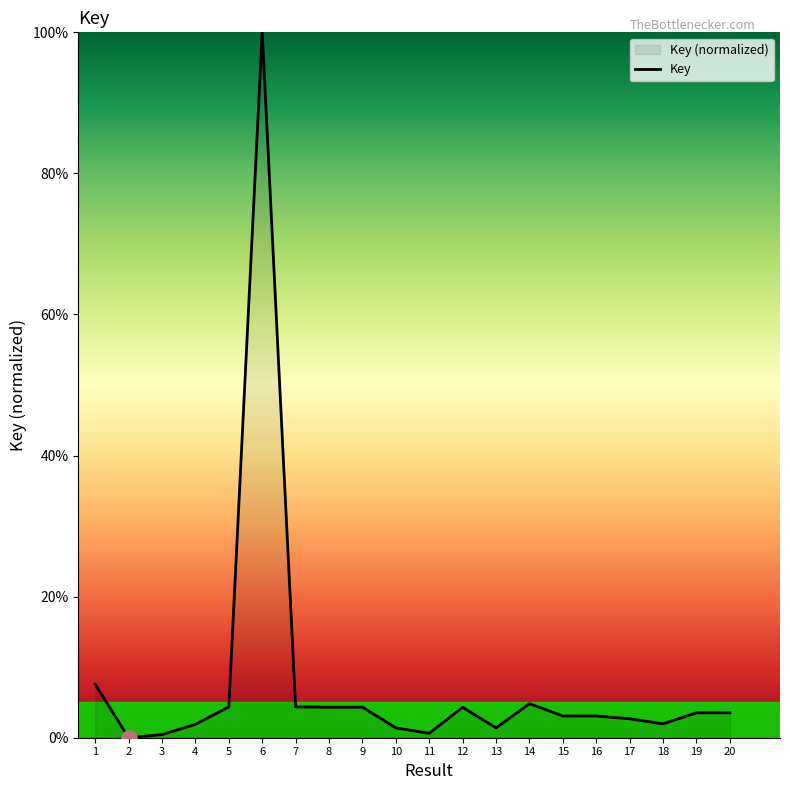

What is the change in value from 3 to 12?

+3.9